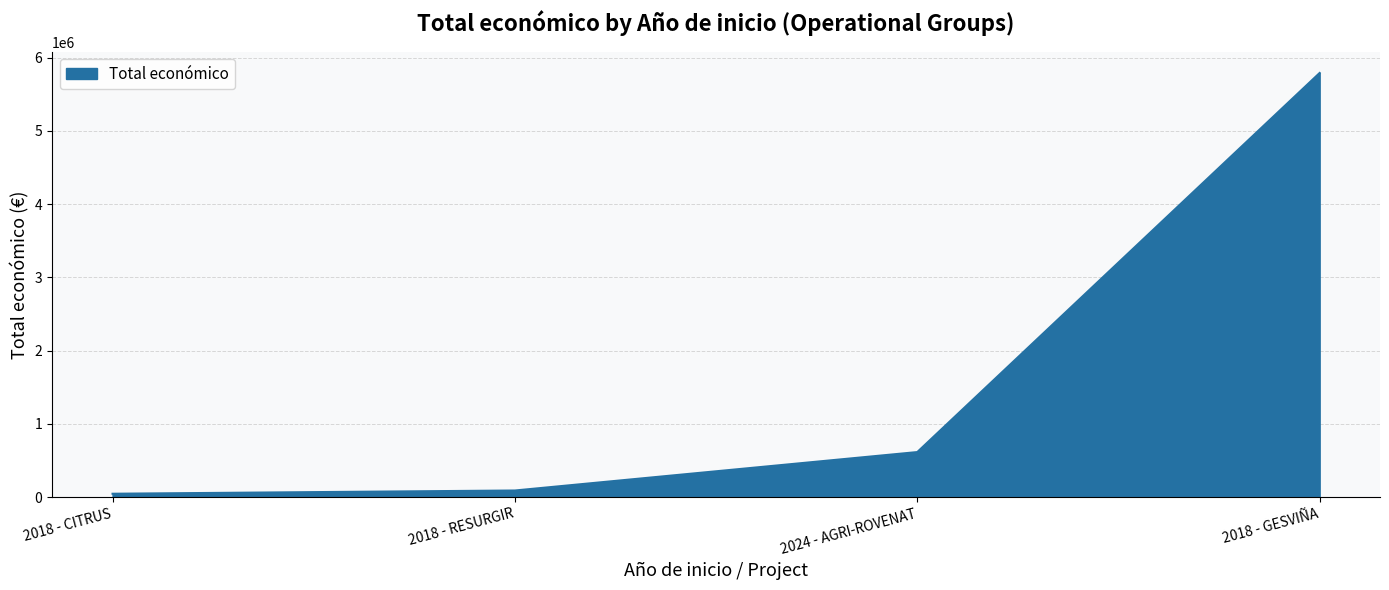

What position from the left is 2018 - RESURGIR?

2